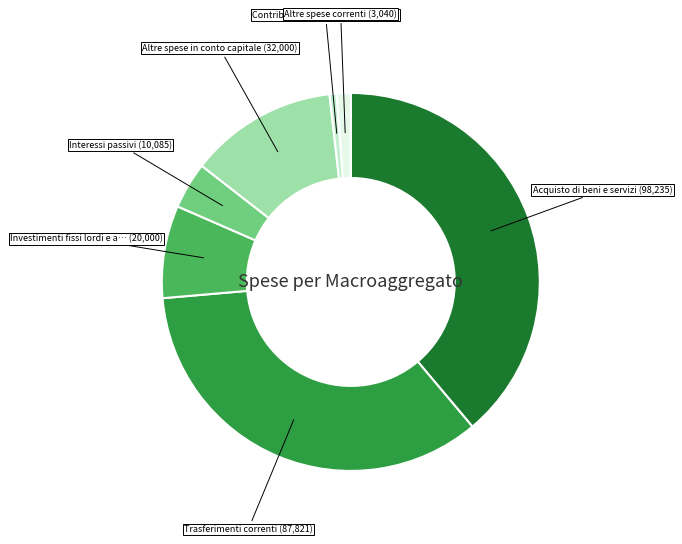

Is there any slice that represents more than half of the pie?

No